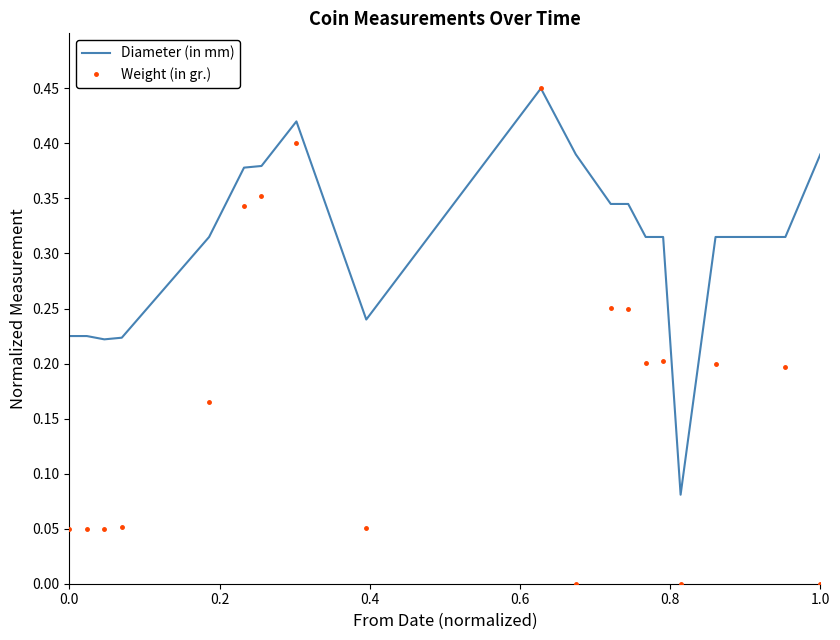

Rank the series by their average value, from lowest to highest.

Weight (in gr.), Diameter (in mm)